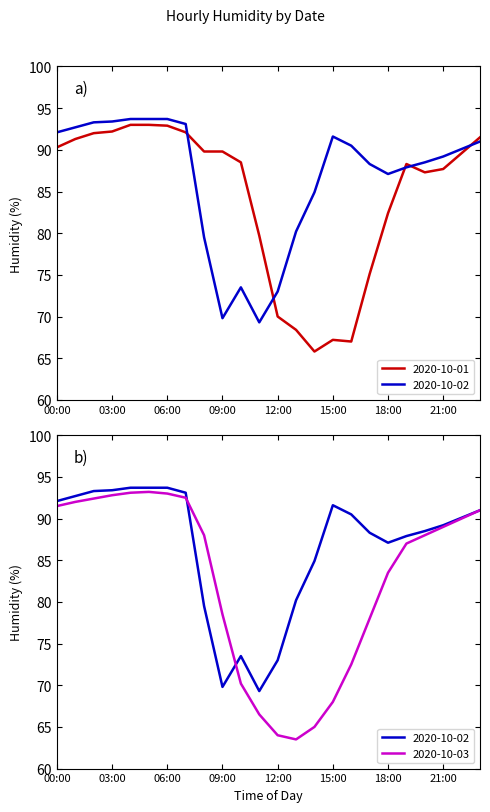

Rank the series by their maximum value, from highest to lowest.

2020-10-02, 2020-10-03, 2020-10-01